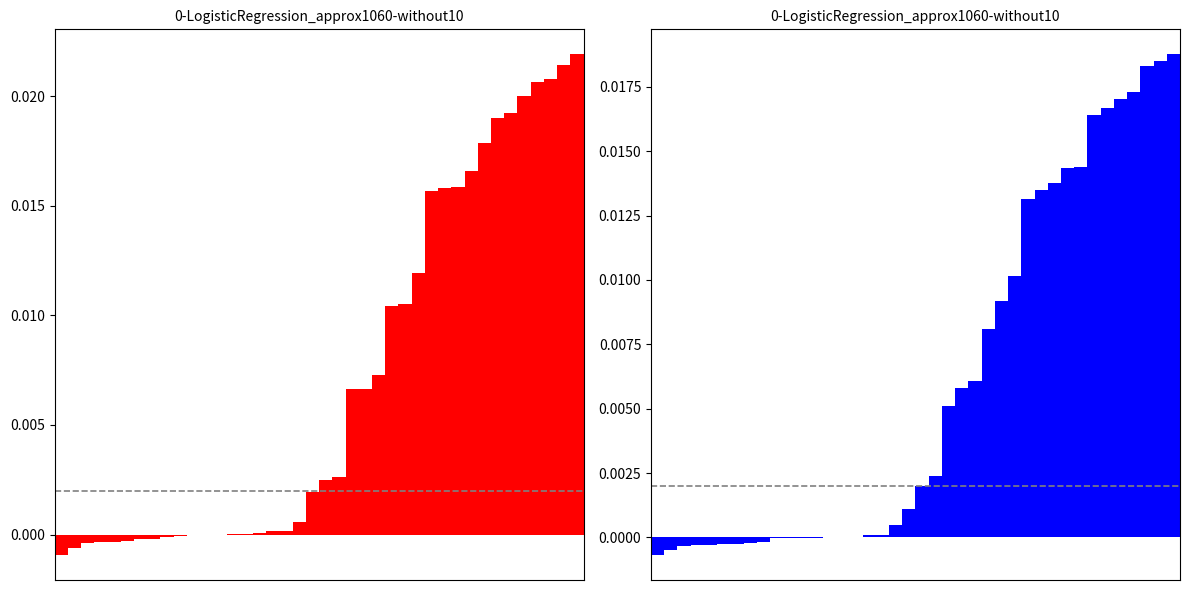

Reading left to right, transcribe all the data shown in this chart.

ETr: 0=-0.0	1=-0.0	2=-0.0	3=-0.0	4=-0.0	5=-0.0	6=-0.0	7=-0.0	8=-0.0	9=-0.0	10=-0.0	11=-0.0	12=-0.0	13=0.0	14=0.0	15=0.0	16=0.0	17=0.0	18=0.0	19=0.0	20=0.0	21=0.0	22=0.0	23=0.0	24=0.0	25=0.0	26=0.0	27=0.0	28=0.0	29=0.0	30=0.0	31=0.0	32=0.0	33=0.0	34=0.0	35=0.0	36=0.0	37=0.0	38=0.0	39=0.0
ETo: 0=-0.0	1=-0.0	2=-0.0	3=-0.0	4=-0.0	5=-0.0	6=-0.0	7=-0.0	8=-0.0	9=-0.0	10=-0.0	11=-0.0	12=-0.0	13=0.0	14=0.0	15=0.0	16=0.0	17=0.0	18=0.0	19=0.0	20=0.0	21=0.0	22=0.0	23=0.0	24=0.0	25=0.0	26=0.0	27=0.0	28=0.0	29=0.0	30=0.0	31=0.0	32=0.0	33=0.0	34=0.0	35=0.0	36=0.0	37=0.0	38=0.0	39=0.0